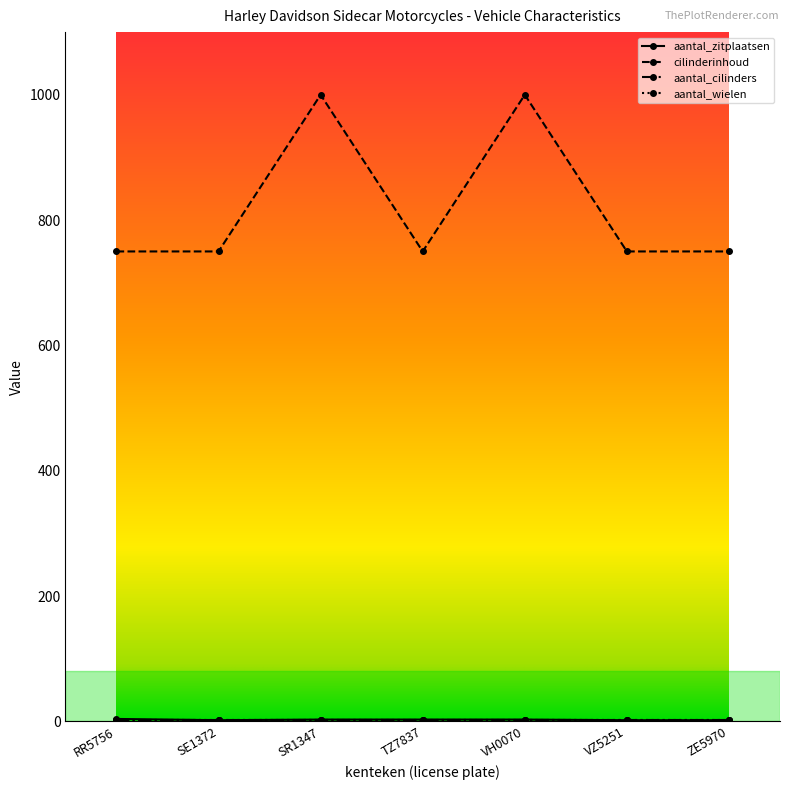

Where is the first local maximum for cilinderinhoud?

SR1347